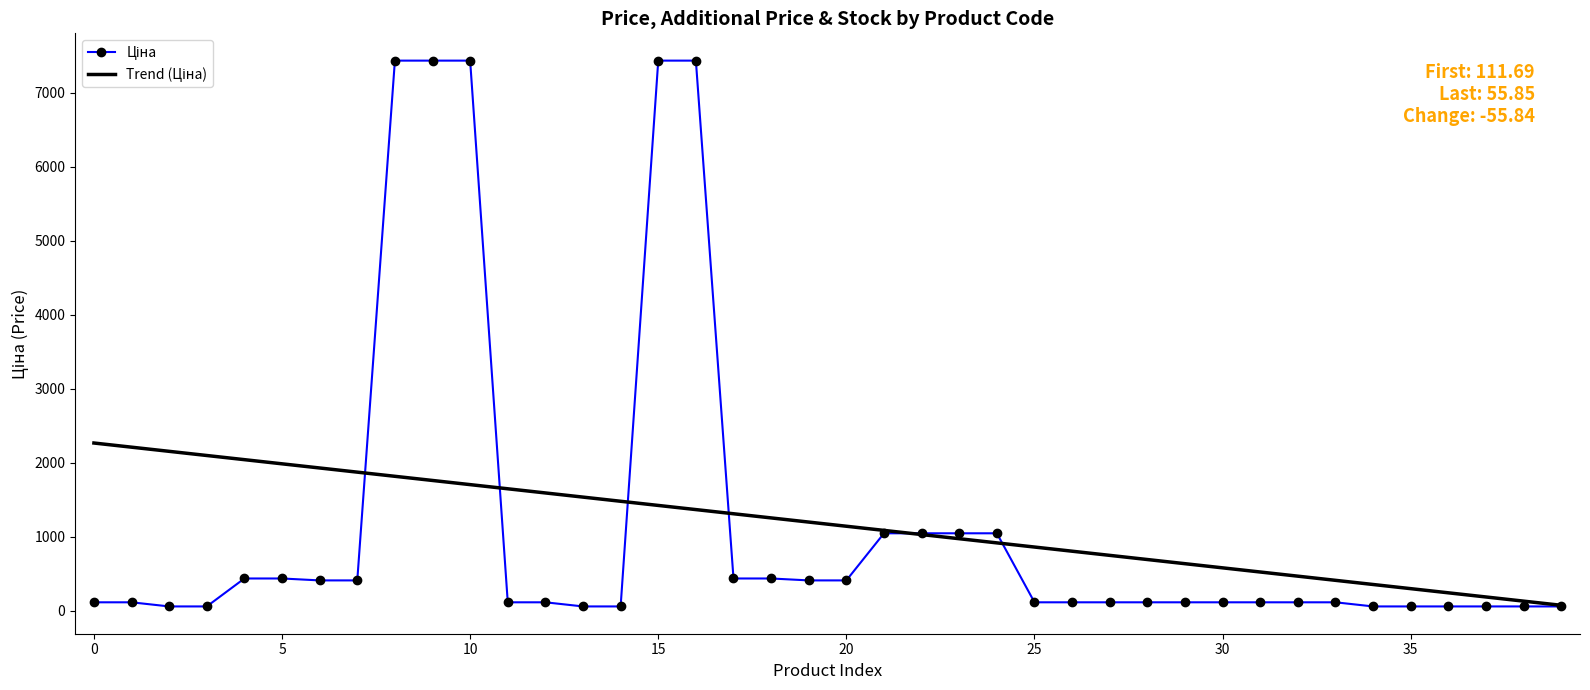

True or false: Trend (Ціна) has more than 0 points higher than both neighbors.

False